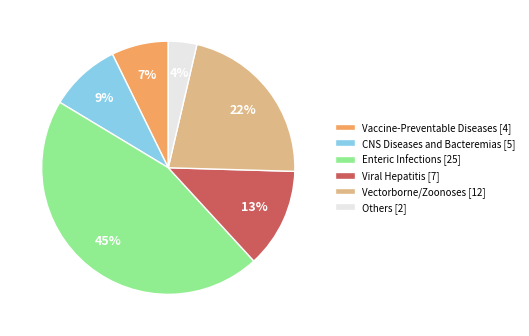

Combined, do Enteric Infections [25] and Vectorborne/Zoonoses [12] account for over 50%?

Yes